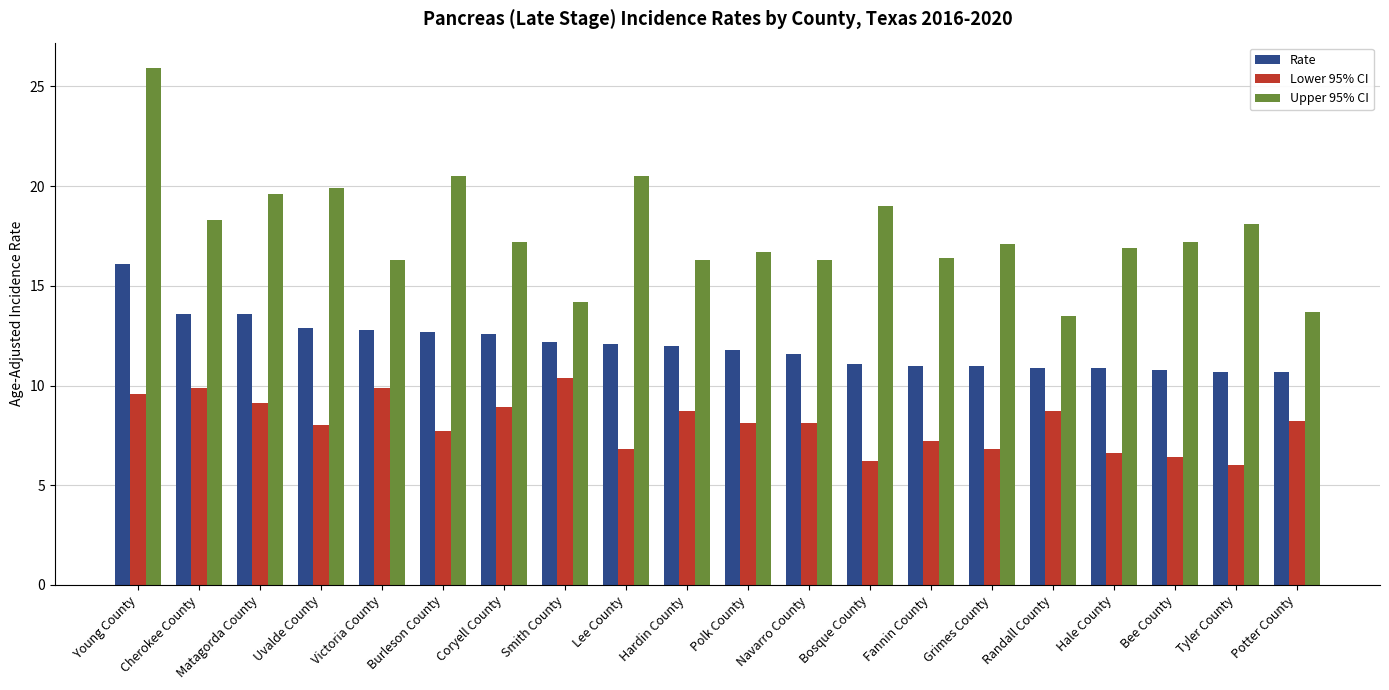

Count the number of data series in this chart.

3